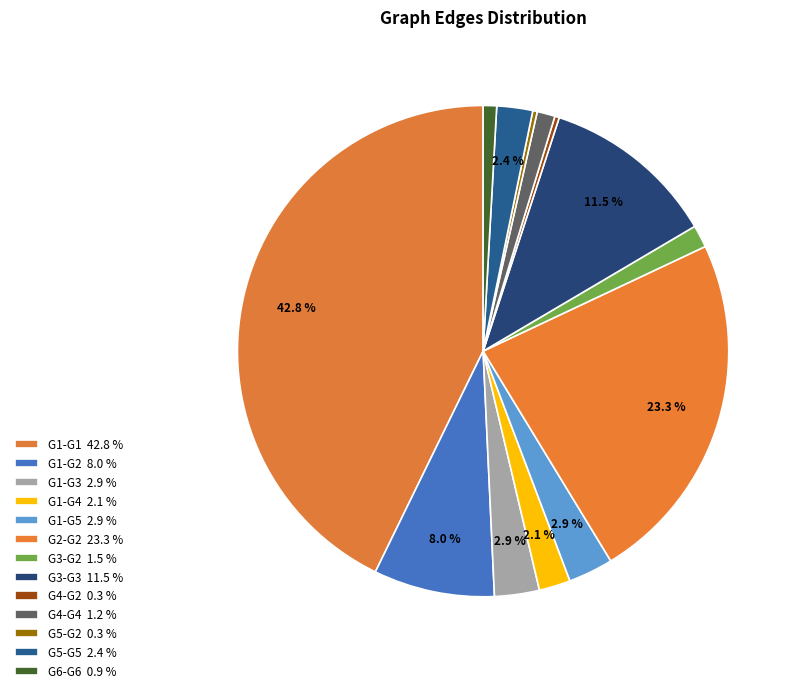

How many segments does this pie chart have?

13